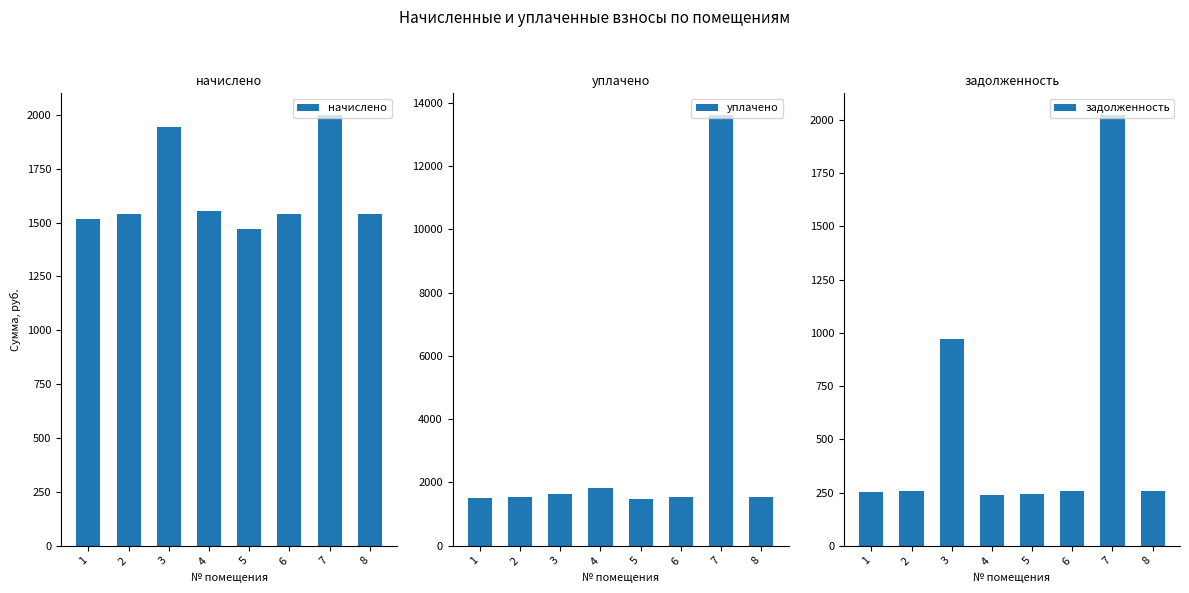

At which label is уплачено closest to 7540?

4